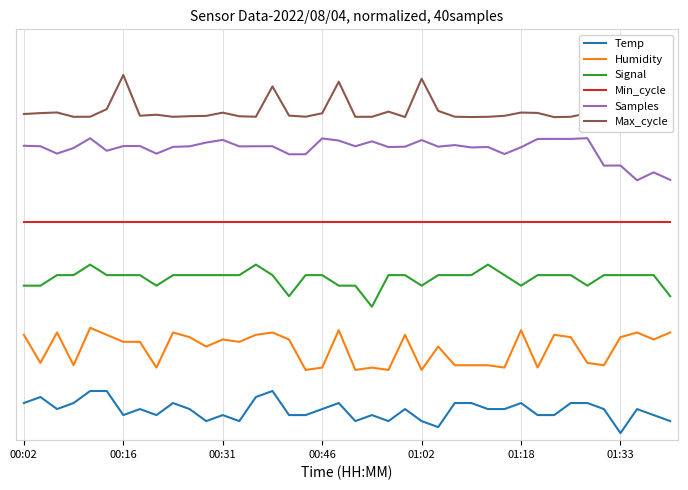

True or false: Min_cycle and Humidity intersect in this chart.

False